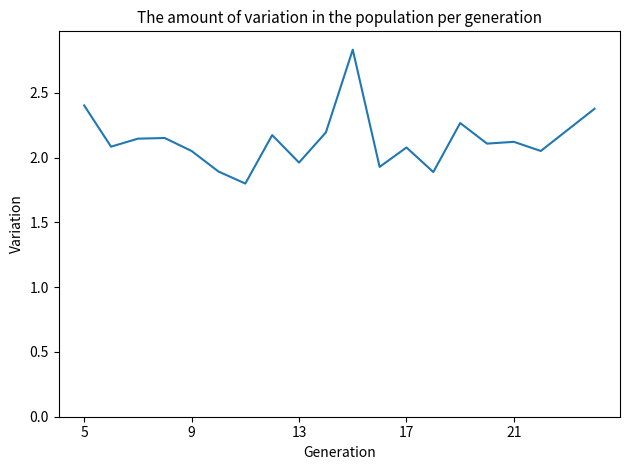

What is the smallest value displayed?

1.8